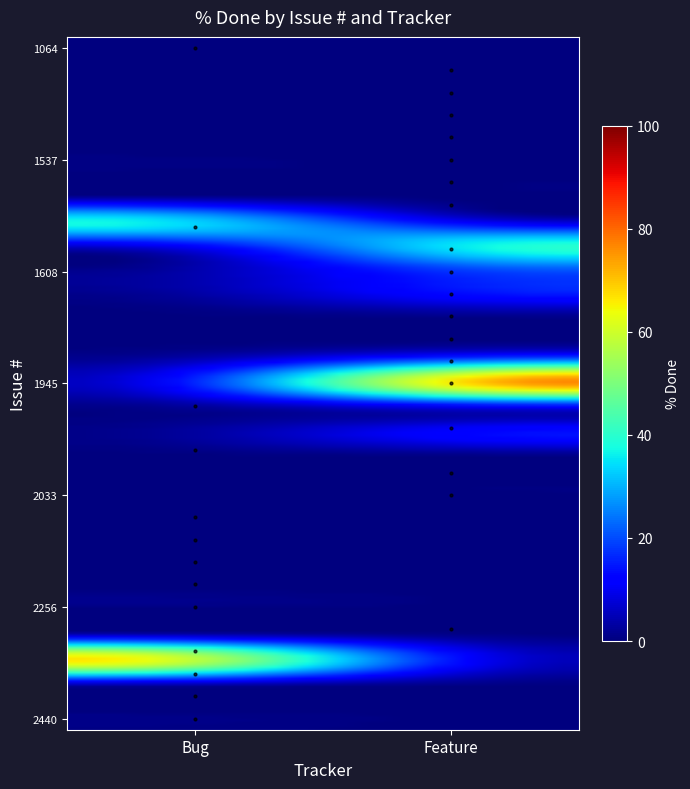

Which series has the largest range (max minus min)?

Bug